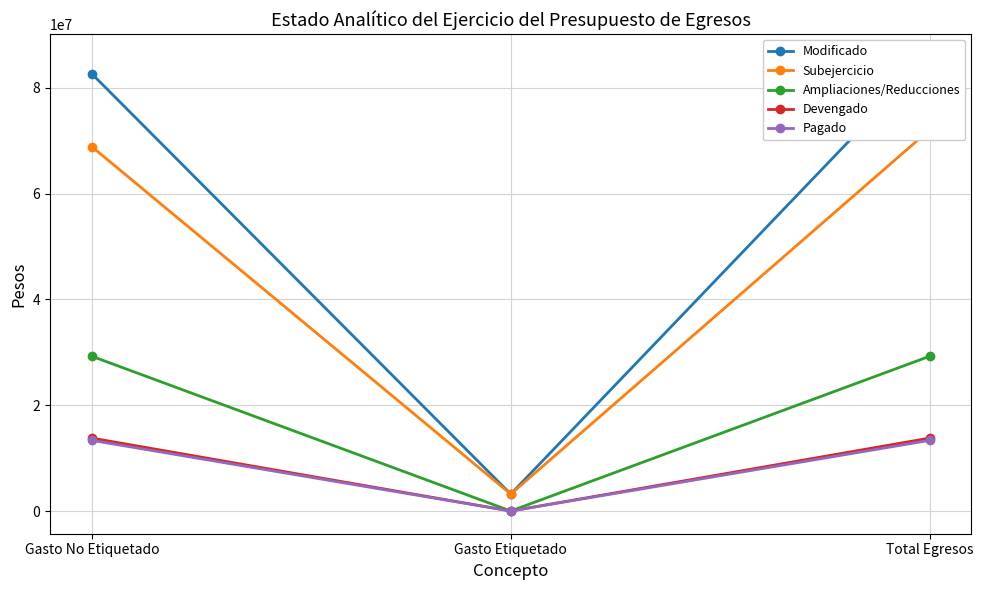

At which category does the chart reach its peak across all series?

Total Egresos